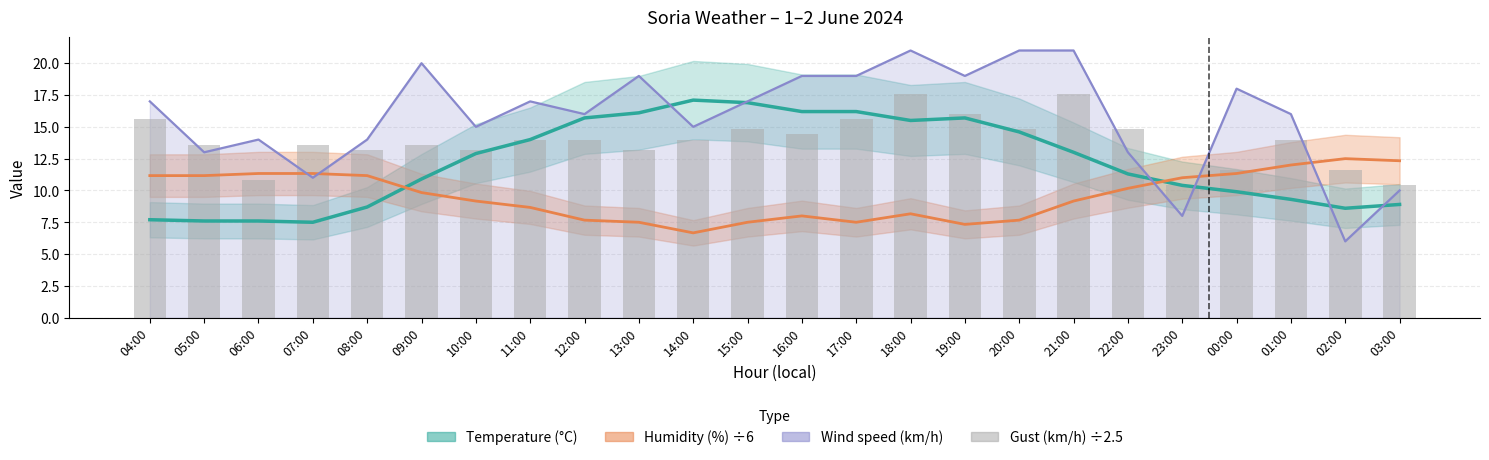

Which label corresponds to the largest value in the chart?

18:00